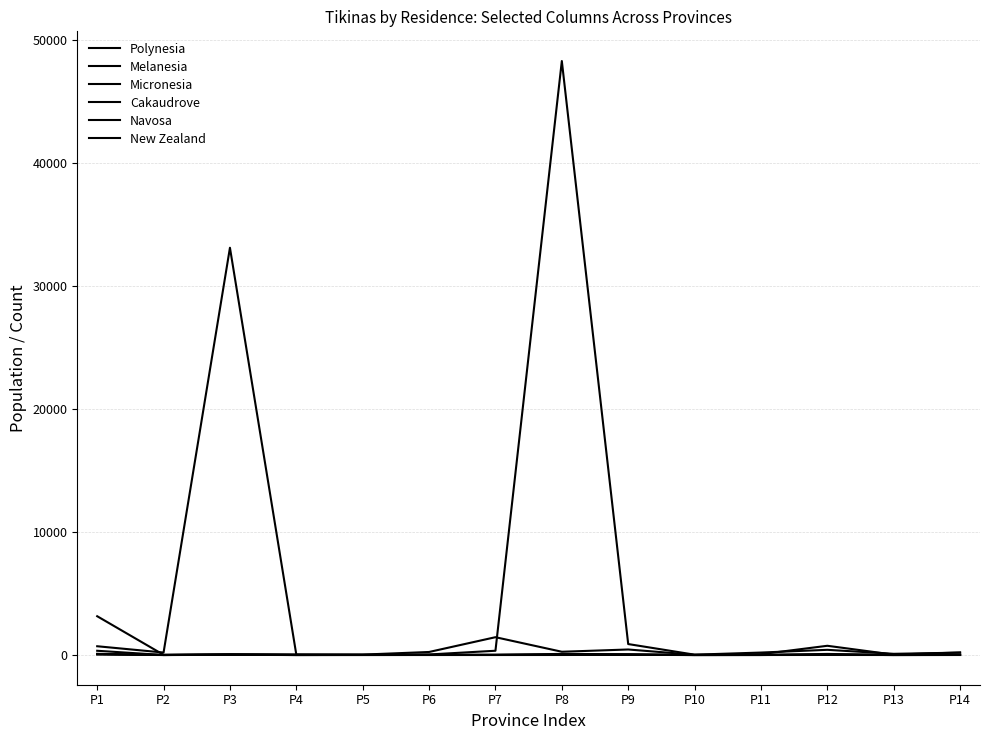

True or false: New Zealand and Cakaudrove intersect in this chart.

False